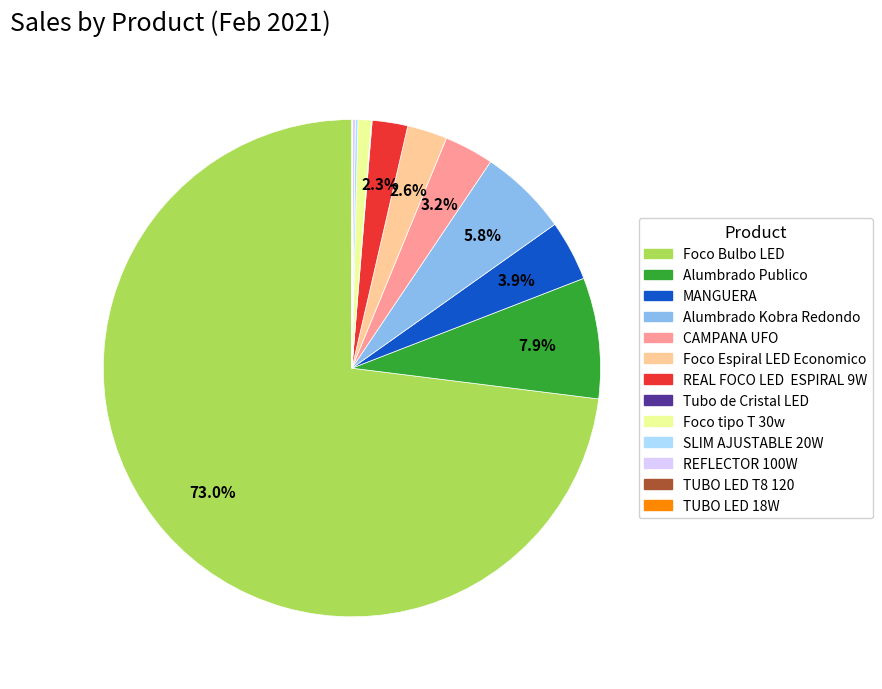

Which slice is the largest?

Foco Bulbo LED